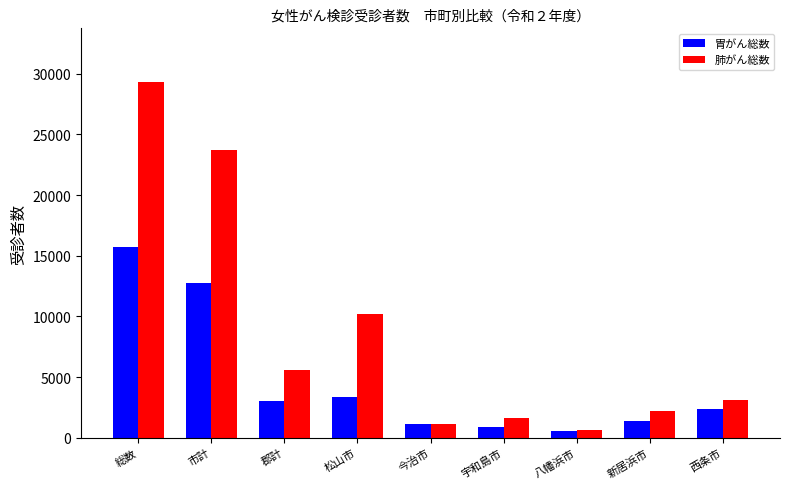

Where does the 胃がん総数 series first go above 2374?

総数